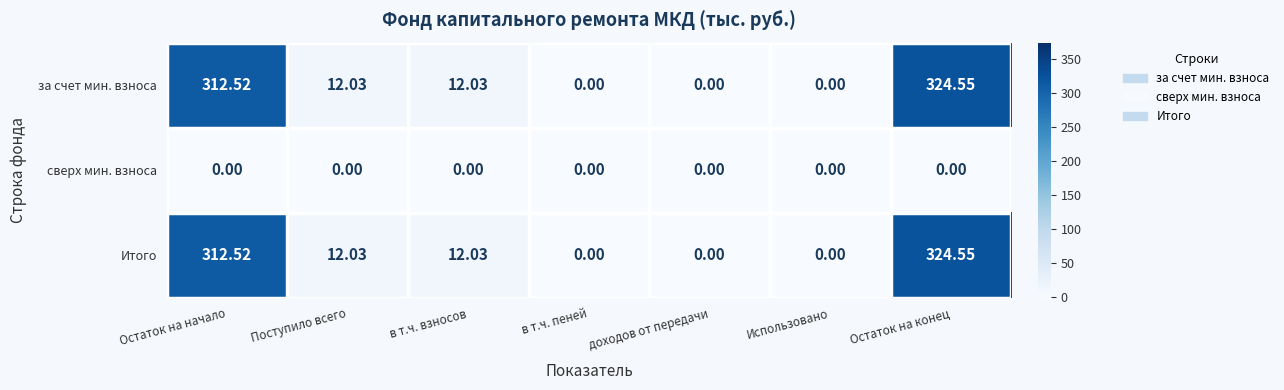

Count the number of categories in the chart.

7